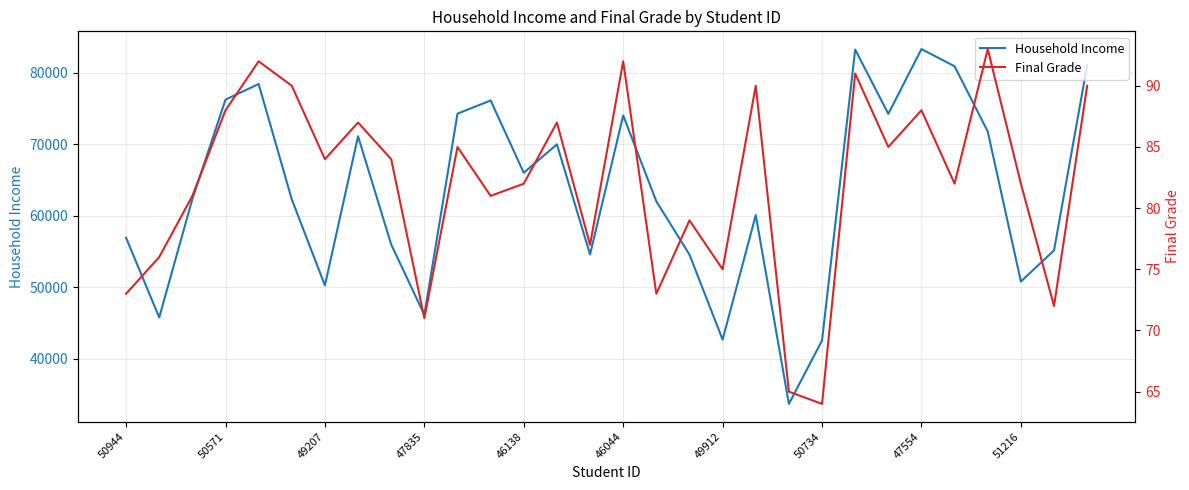

Is it true that Household Income equals 65988 at 46138?

True